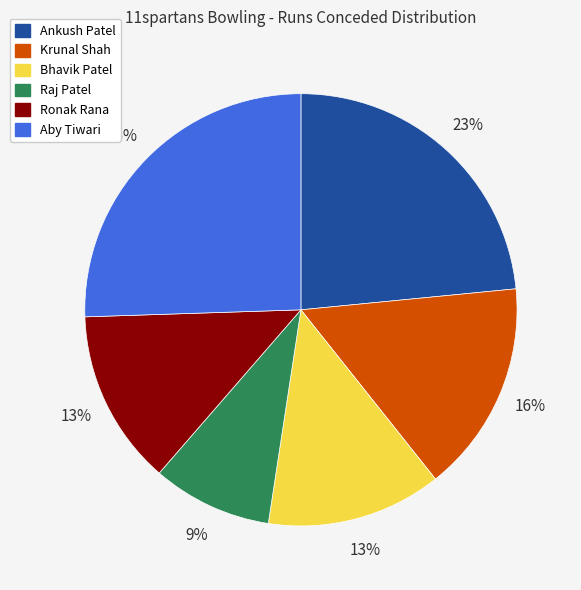

To the nearest percent, what is the difference between the largest and smallest slice percentages?

17%